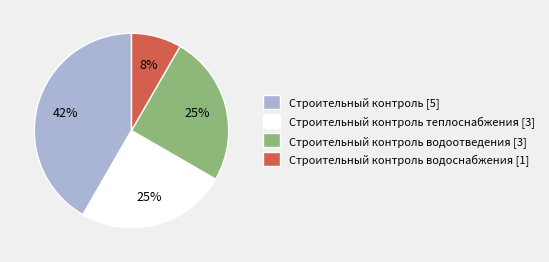

To the nearest percent, what portion does Строительный контроль водоснабжения [1] represent?

8%